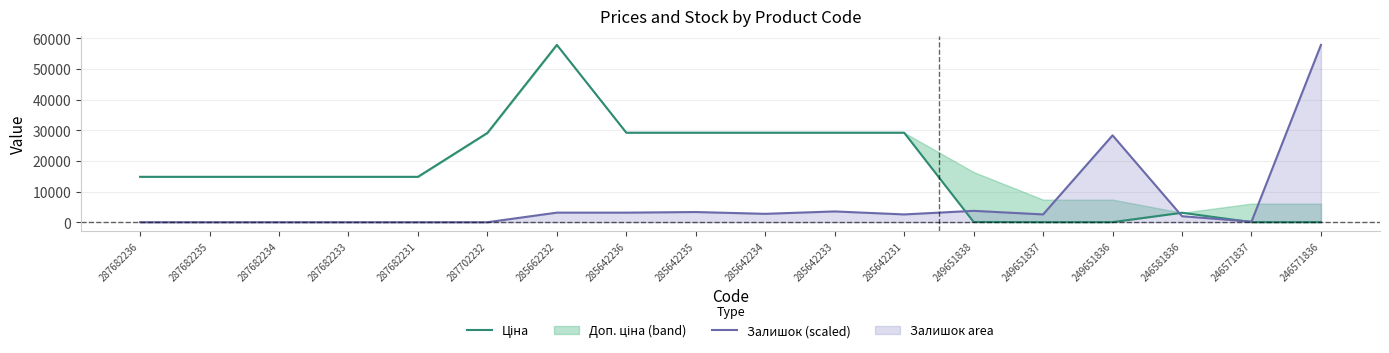

What position from the left is 285642236?

8